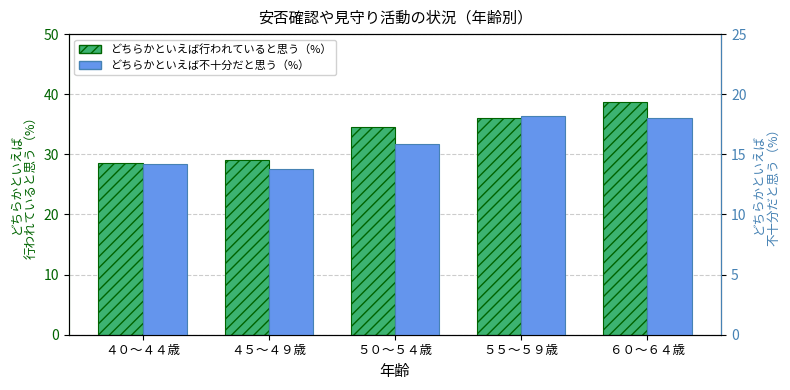

Rank the series at ４０～４４歳 from highest to lowest value.

どちらかといえば行われていると思う（%）, どちらかといえば不十分だと思う（%）